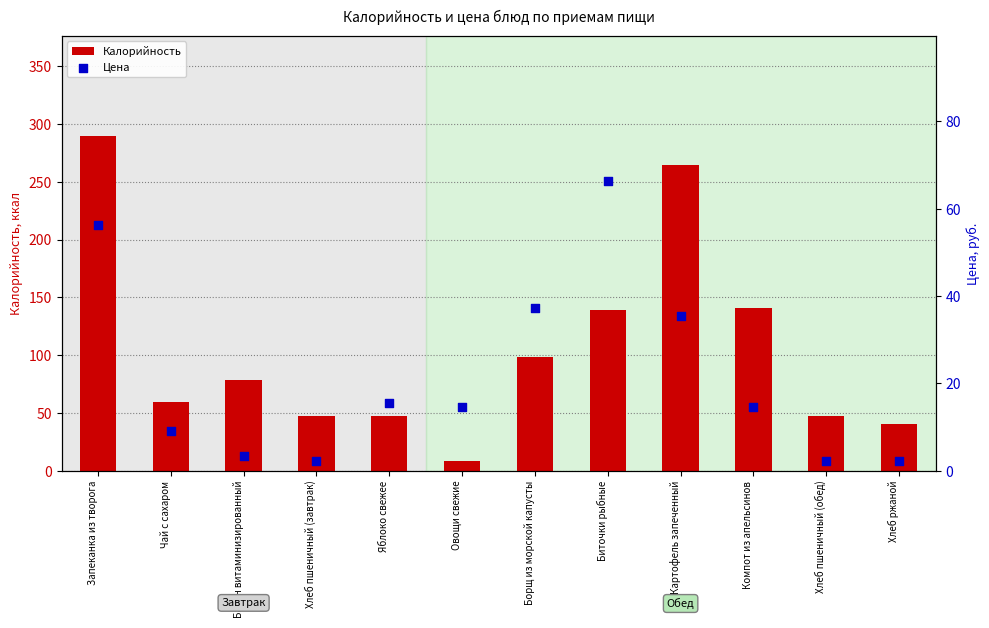

Which series has the largest total across all categories?

Калорийность